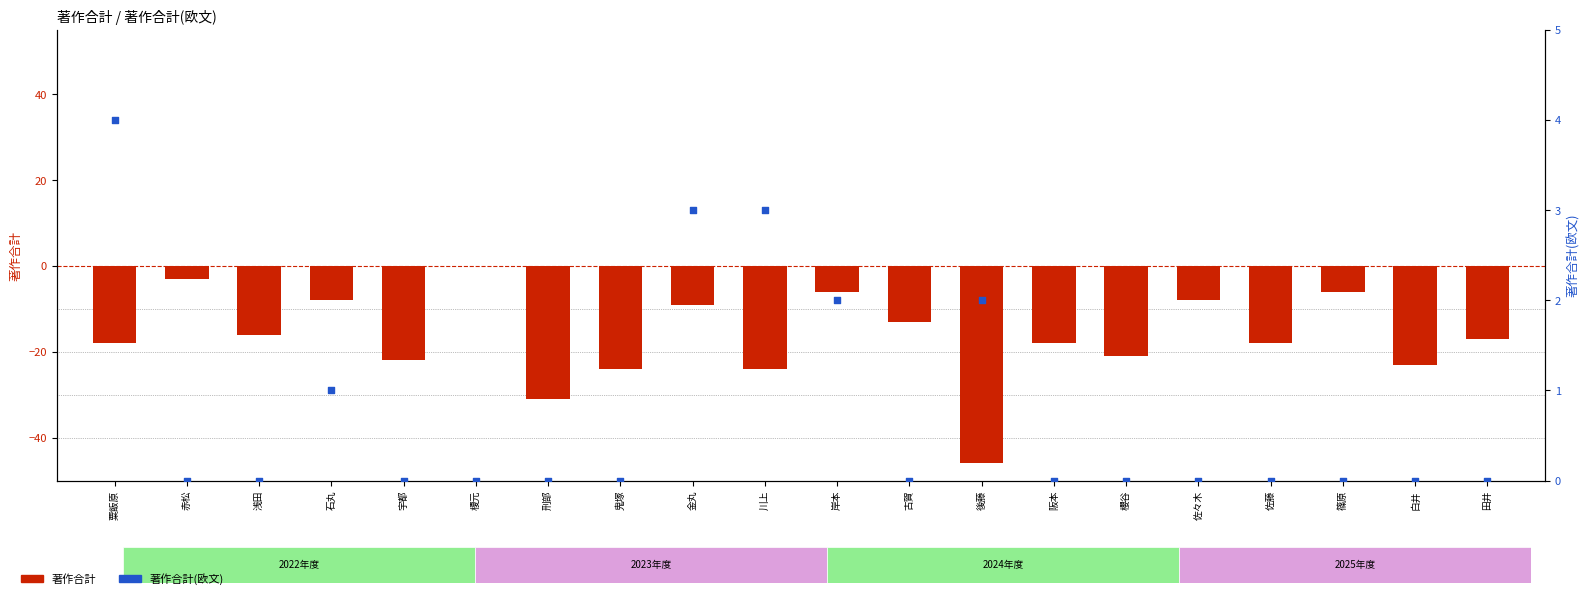

Which series reaches the maximum Y coordinate?

著作合計(欧文)